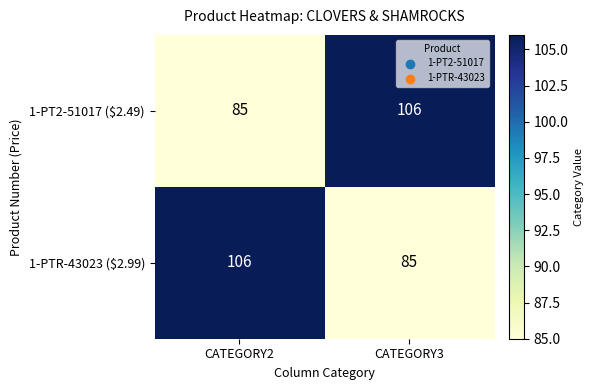

Where is 1-PT2-51017 ($2.49) nearest to the value 95?

CATEGORY2